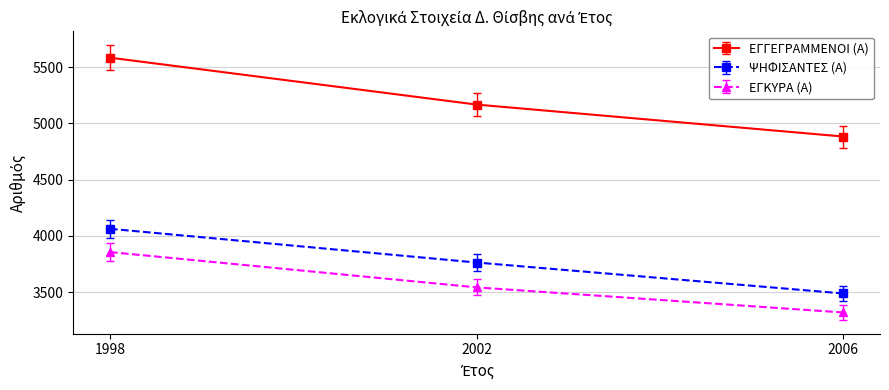

What is the value of the ΨΗΦΙΣΑΝΤΕΣ (Α) point at the 1st from the left?

4063